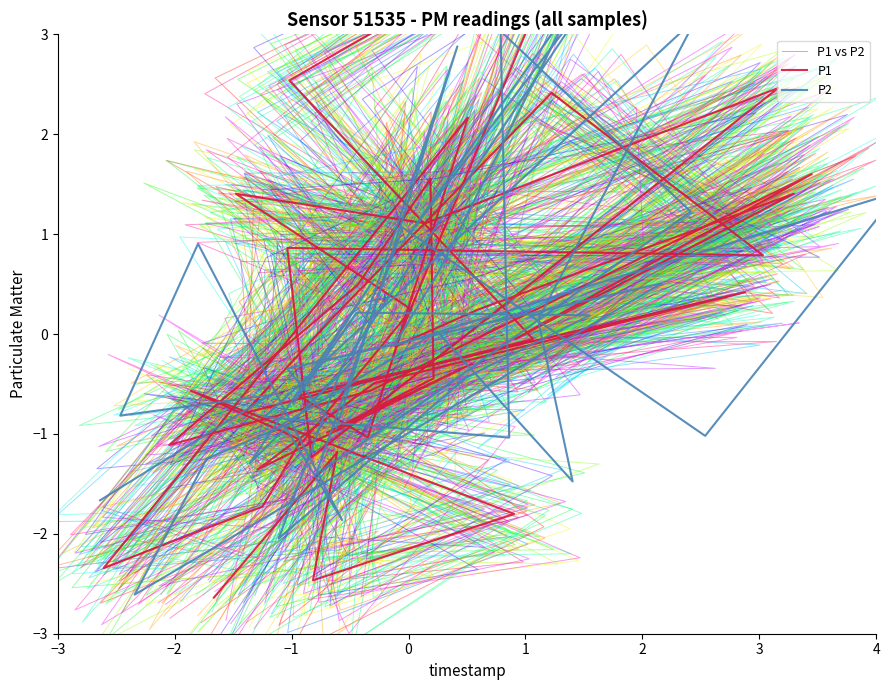

Which series has the largest total across all categories?

P1 vs P2